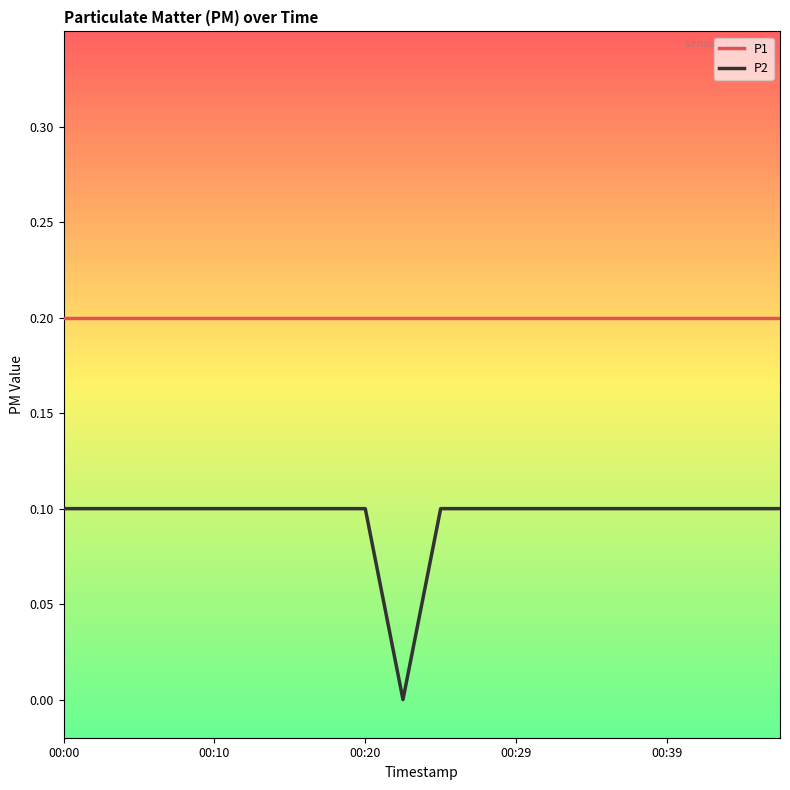

True or false: P1 and P2 intersect in this chart.

False